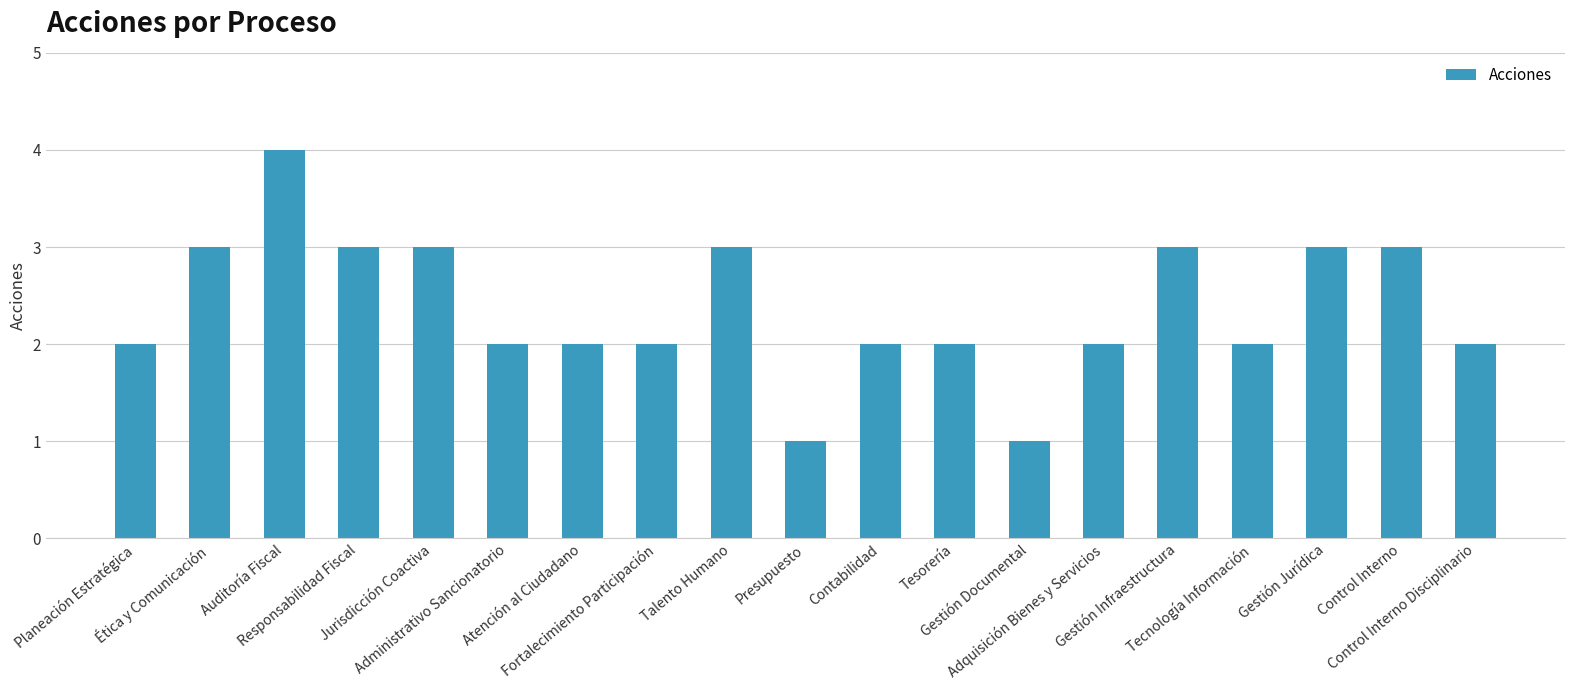

Which label corresponds to the largest value in the chart?

Auditoría Fiscal